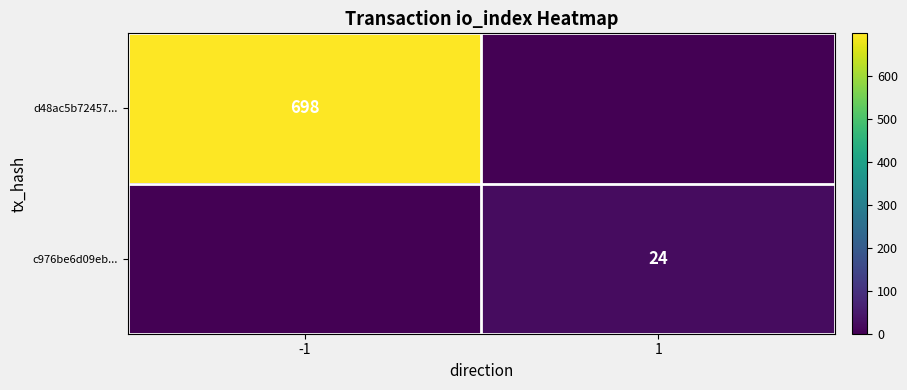

What is the spread (max minus min) of values at -1?

698